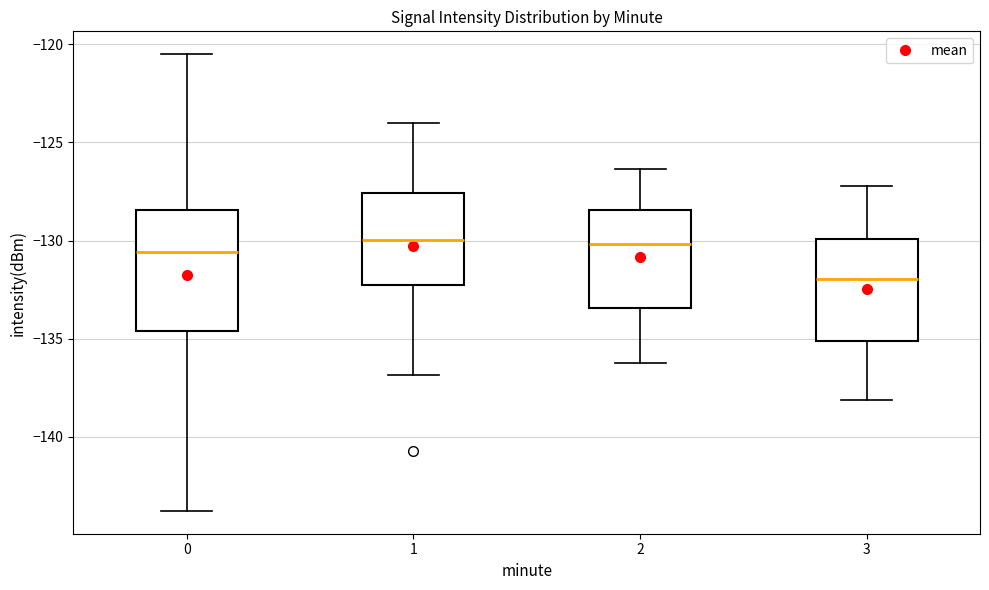

Which box is the tallest, from its lower edge to its upper edge?

0